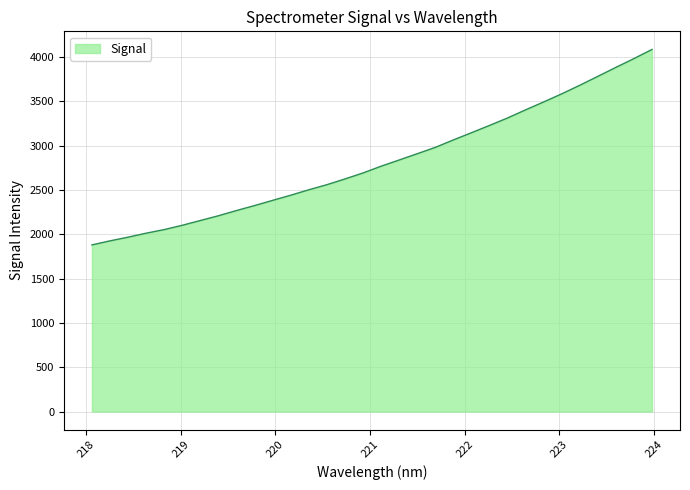

What is the minimum value shown in the chart?

1879.4